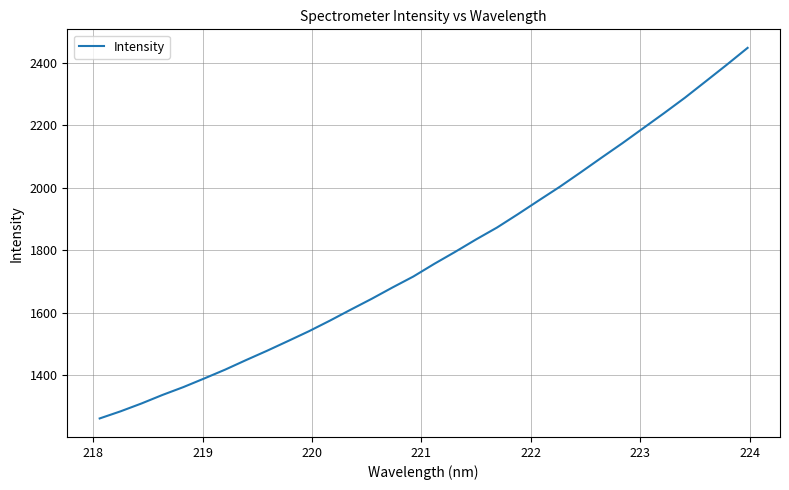

What is the maximum value shown in the chart?

2447.6